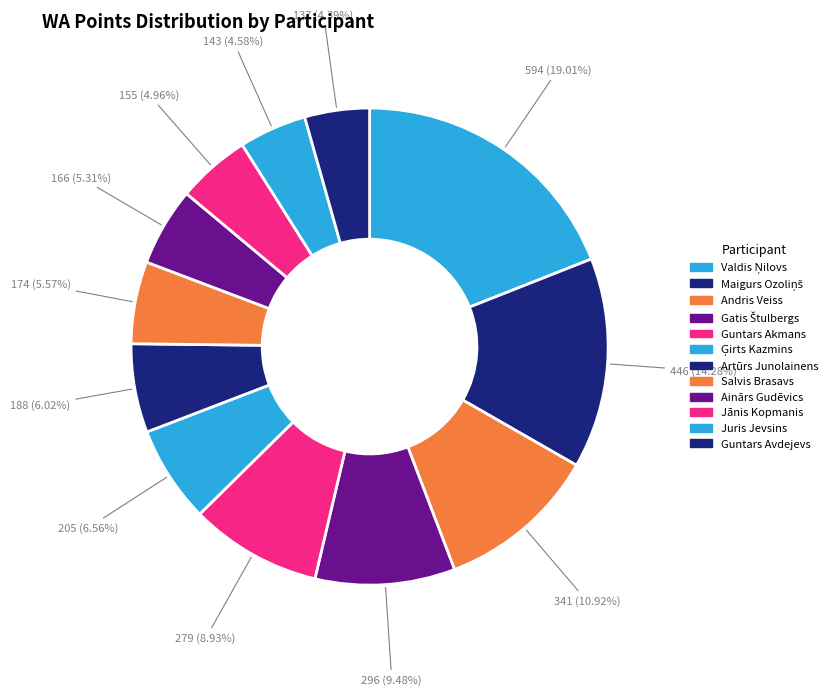

Is there any slice that represents more than half of the pie?

No